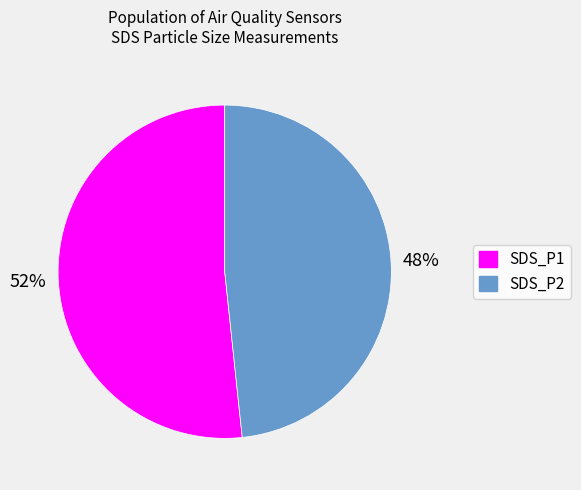

Does SDS_P1 account for over 50% of the chart?

Yes